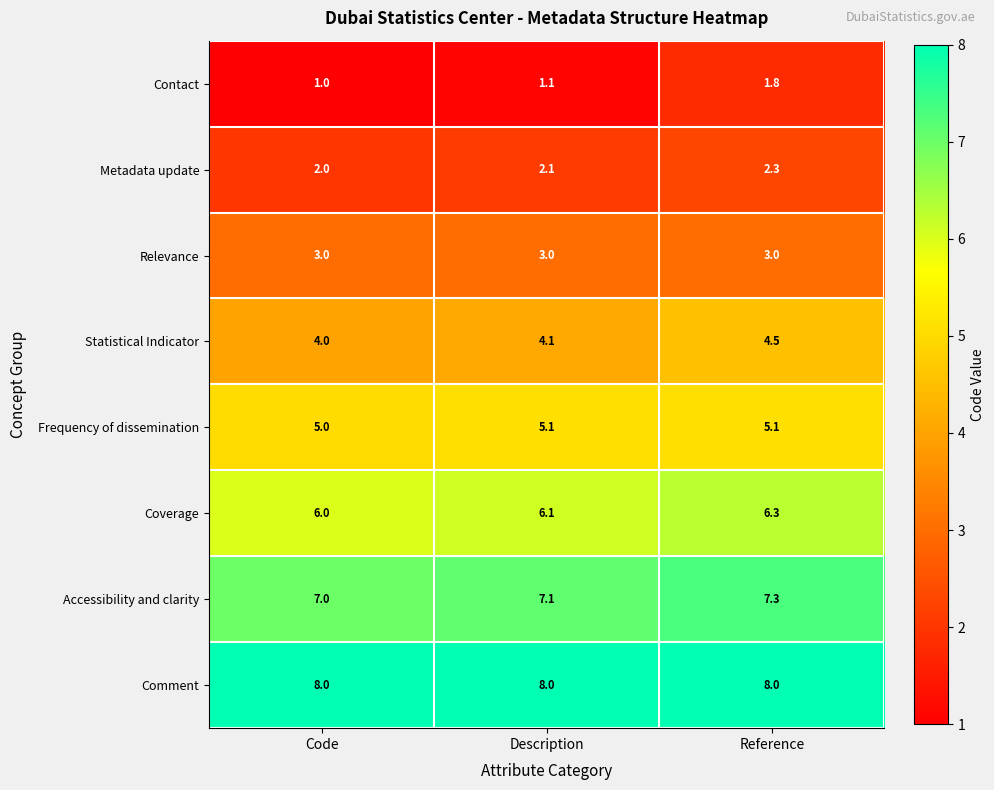

The value of Metadata update at Reference is 2.3. True or false?

True